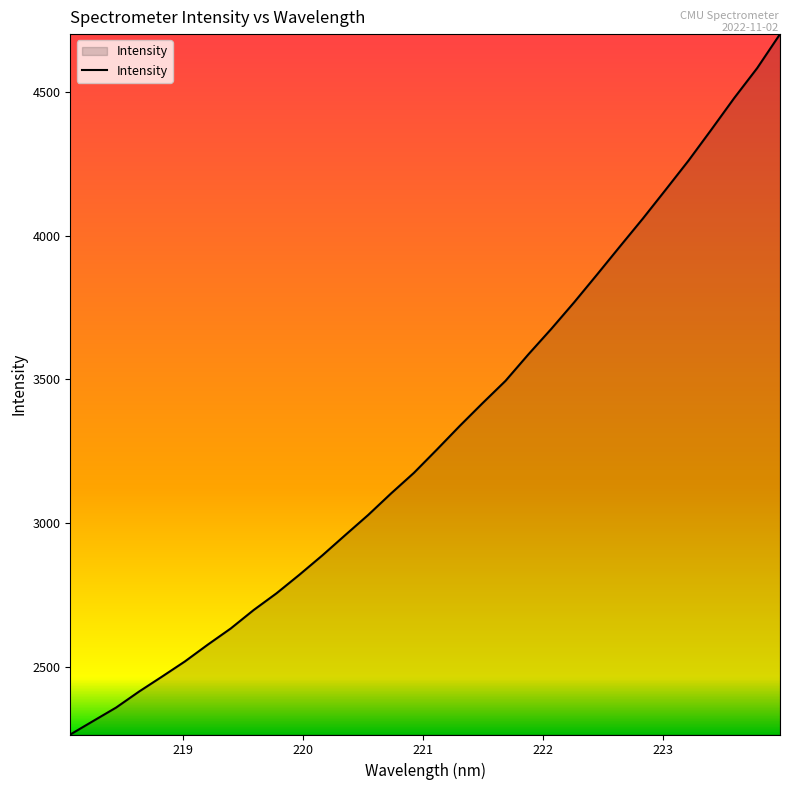

What is the smallest value displayed?

2264.6